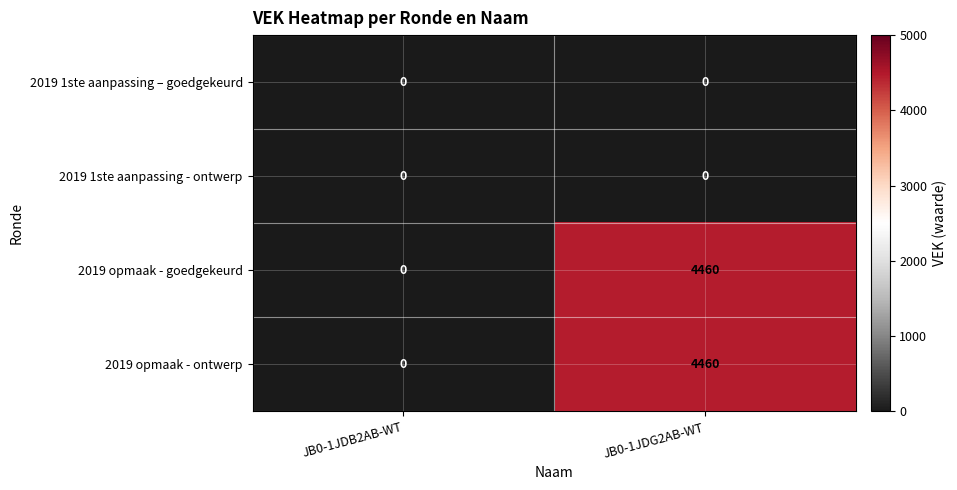

Where is 2019 opmaak - goedgekeurd nearest to the value 2230?

JB0-1JDB2AB-WT